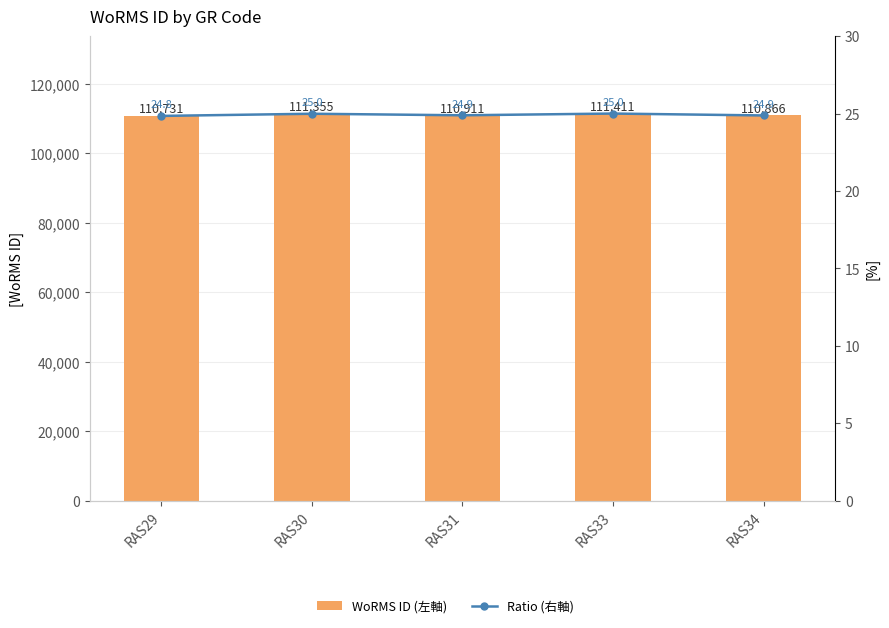

Are the bars horizontal?

No